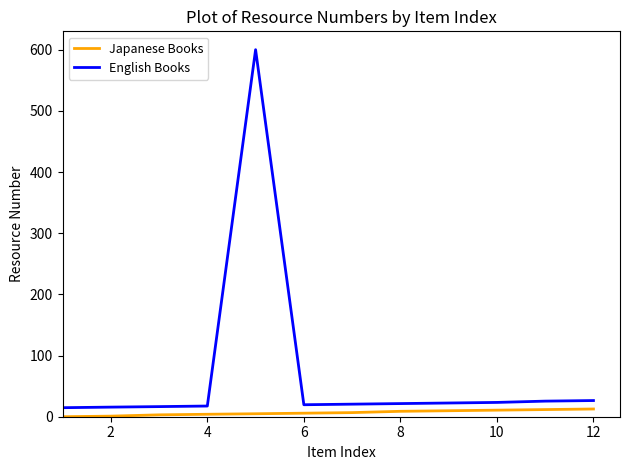

What are all the series names shown in the legend?

Japanese Books, English Books